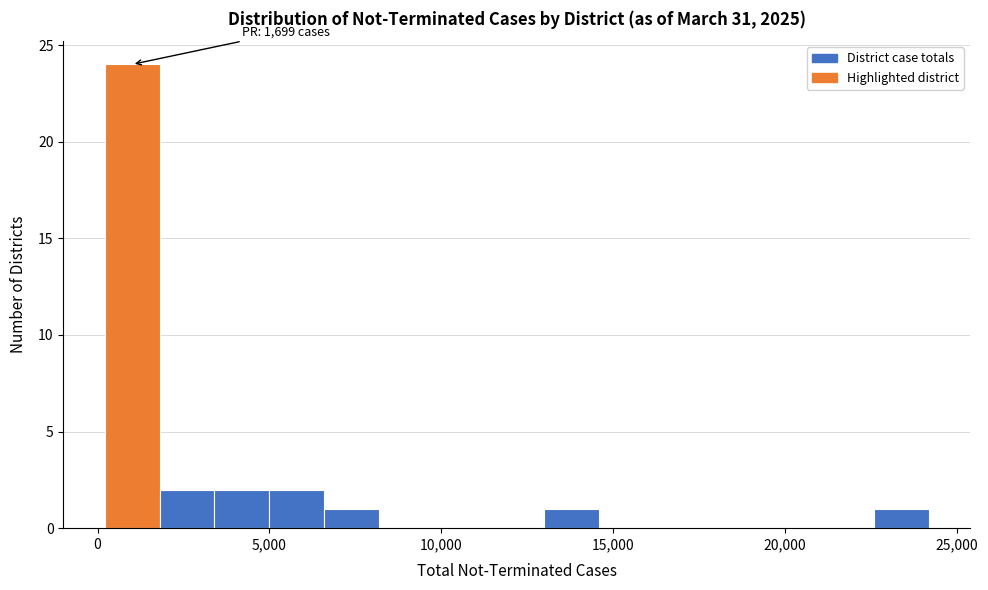

Read against the x-axis, roughly where is the centre of the tallest bar?

1000